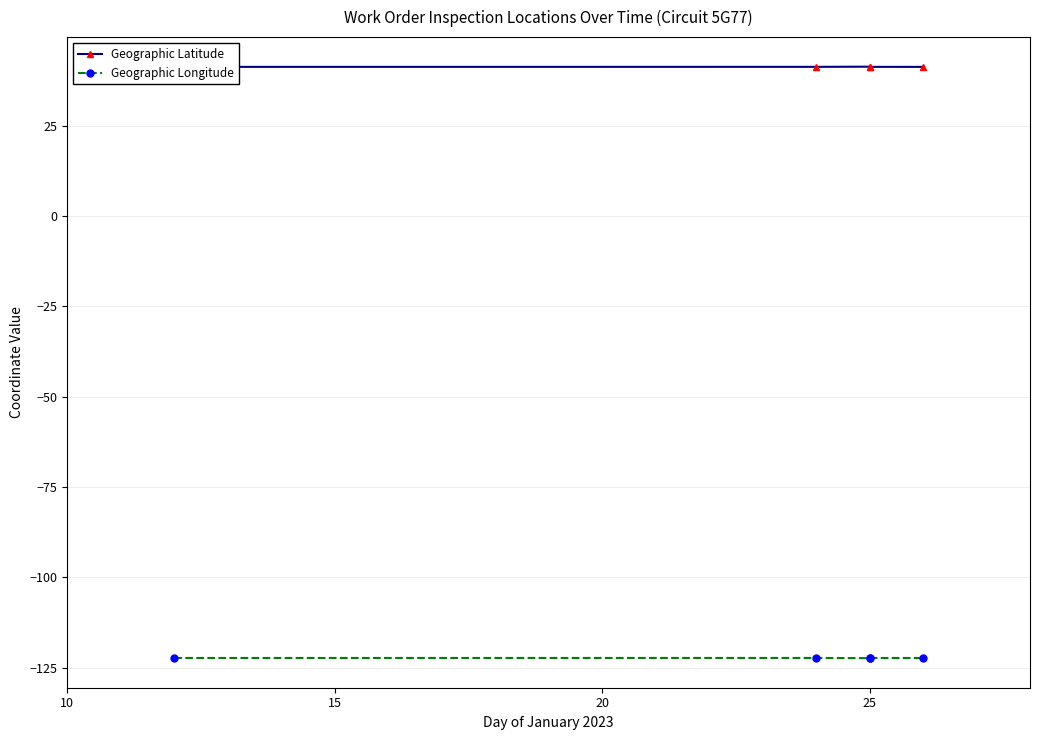

Does the chart have visible grid lines?

Yes